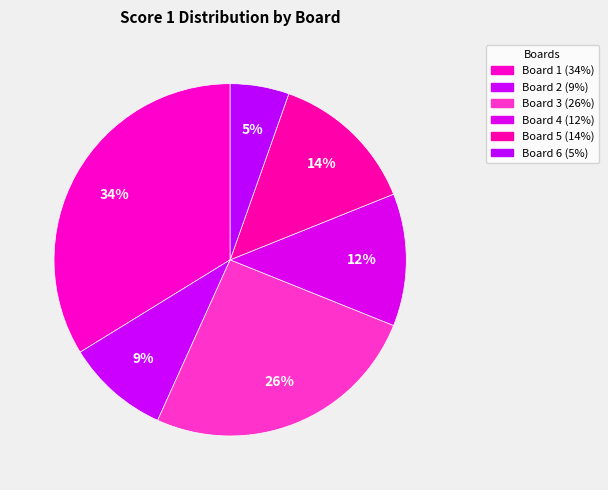

Combined, what portion of the pie is Board 3 and Board 5?

39.2%